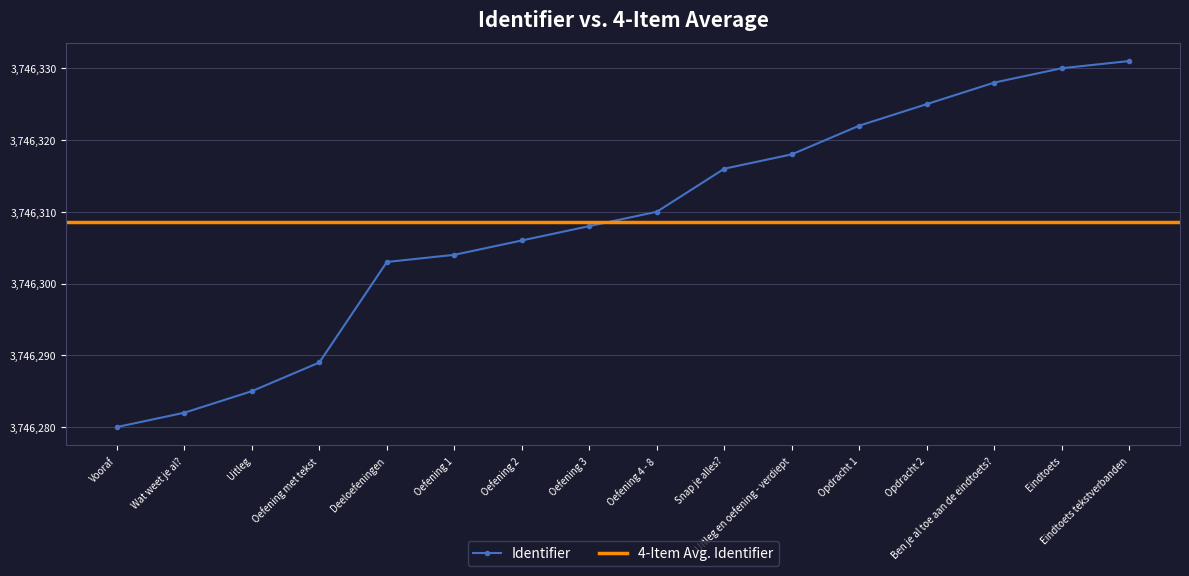

The value at Oefening 3 is 3746308. True or false?

True